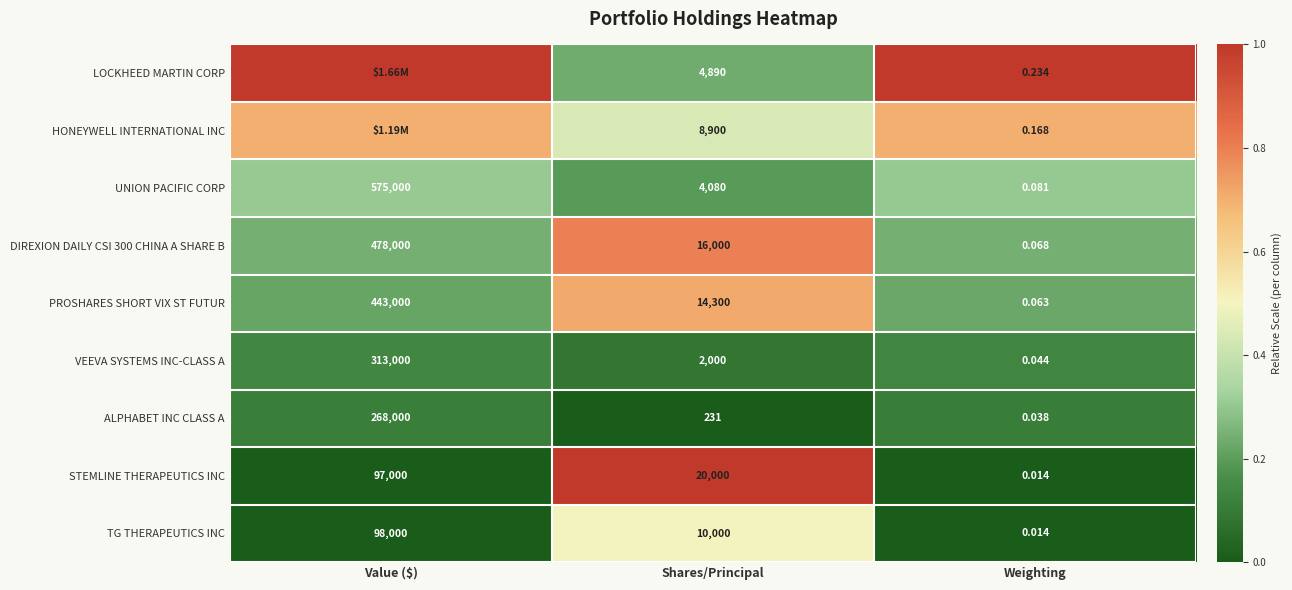

Count the number of data series in this chart.

9